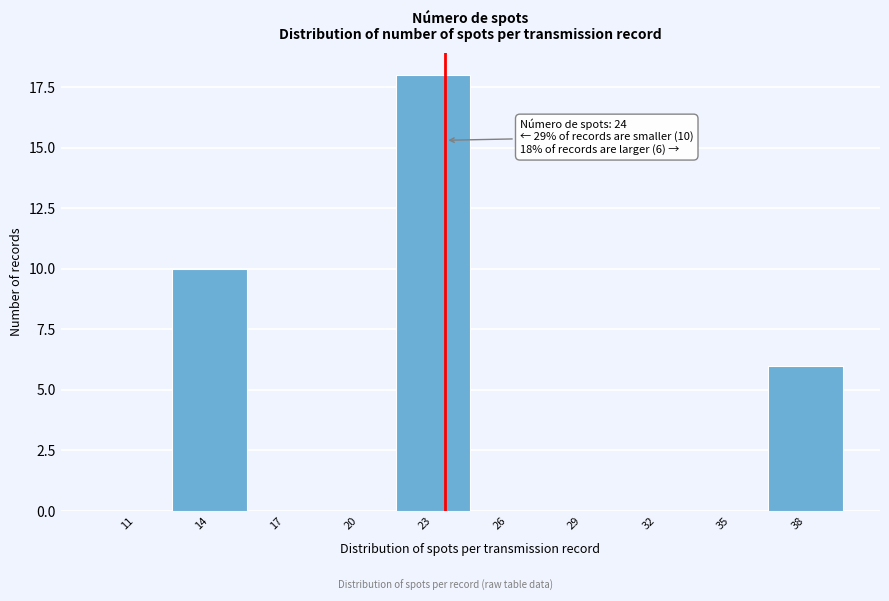

Reading right to left, what are all the values shown in this chart?

38=6	35=0	32=0	29=0	26=0	23=18	20=0	17=0	14=10	11=0